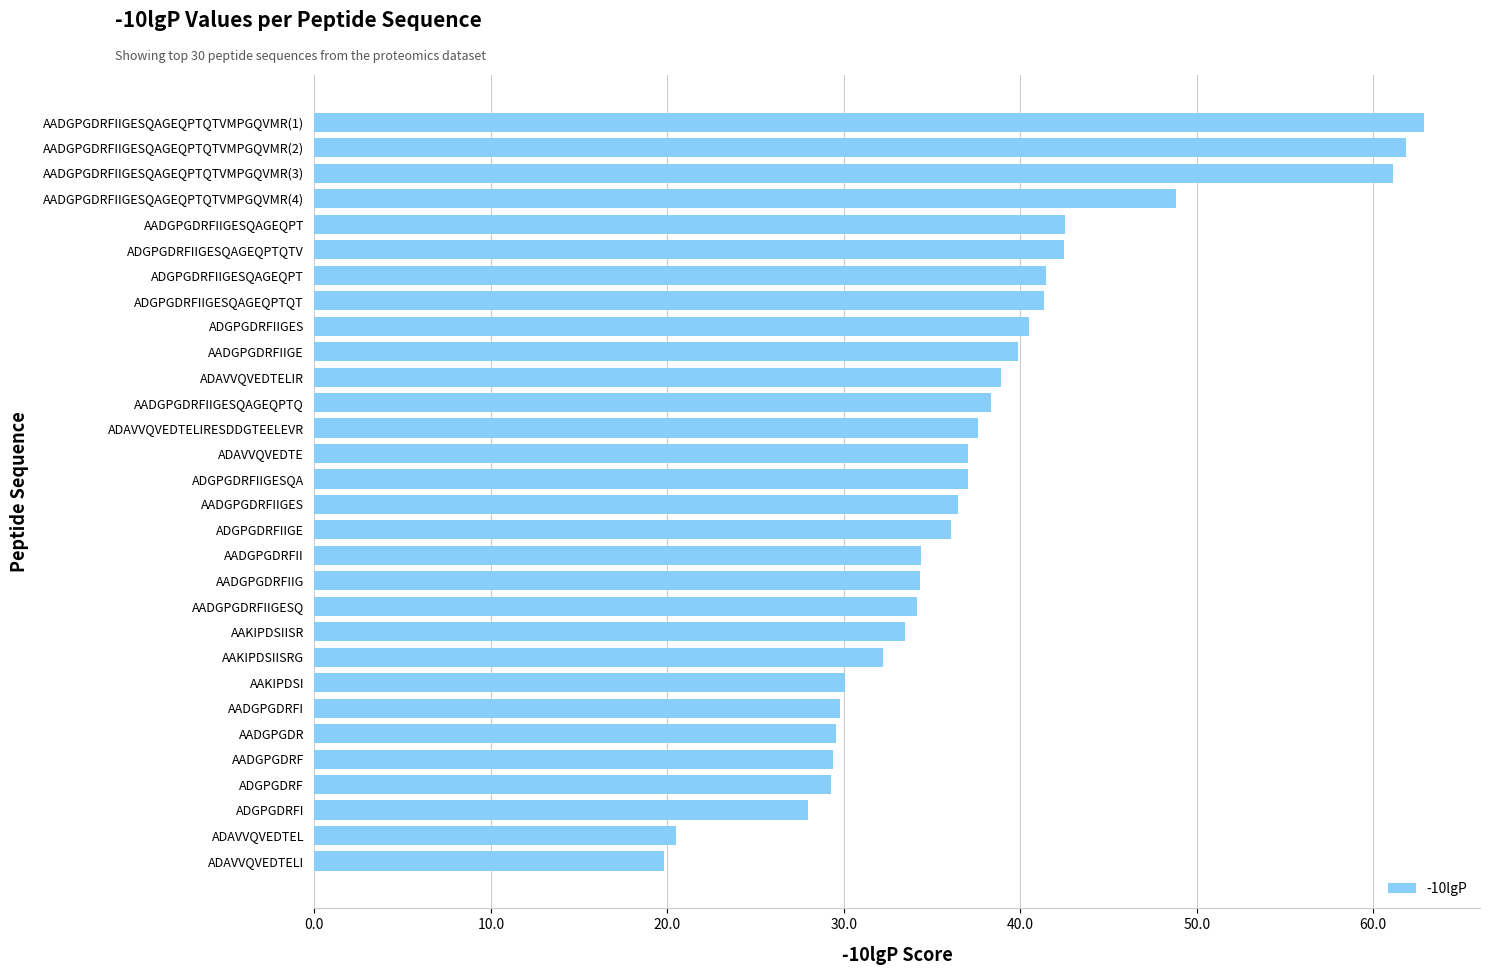

The value at AADGPGDRFIIGESQ is 9.2. True or false?

False